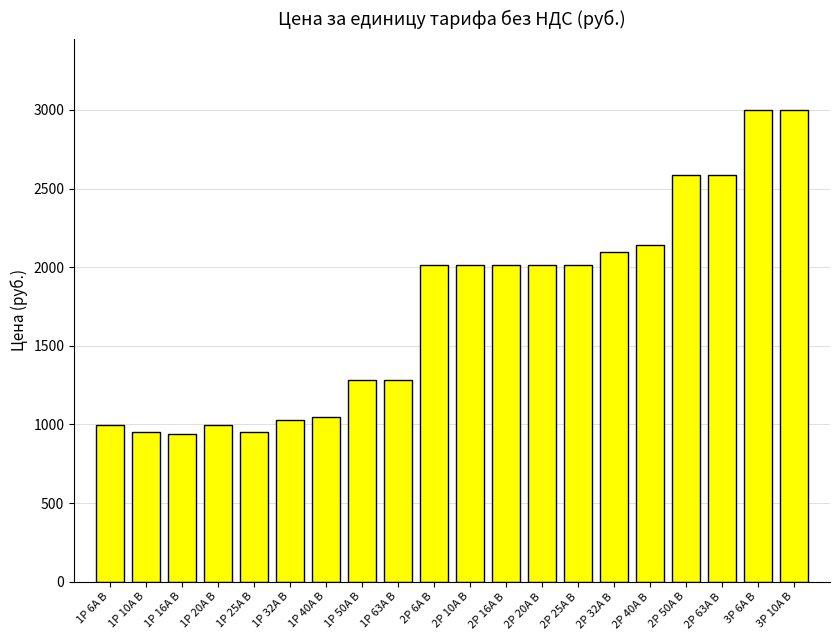

Between 2P 6A B and 3P 10A B, which is larger?

3P 10A B